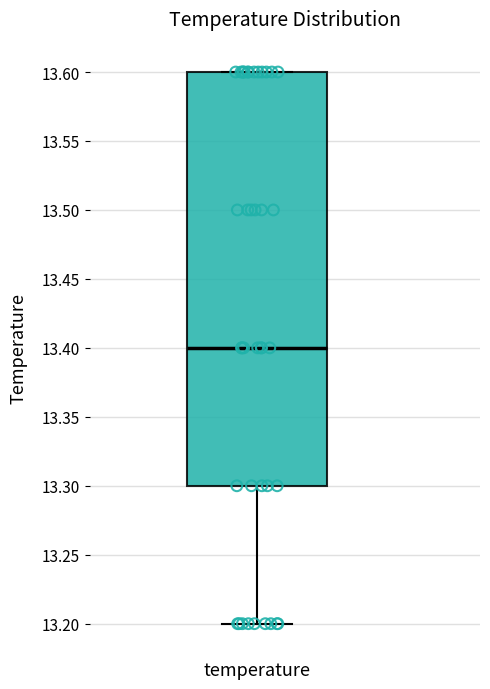

Read this box plot against the y-axis: the position of the median line, the range covered by the box, and the ends of both whiskers. The values are not printed on the chart, so give them approximately, as read against the axis.

median 13.4, box 13.3 to 13.6, whiskers 13.2 to 13.6